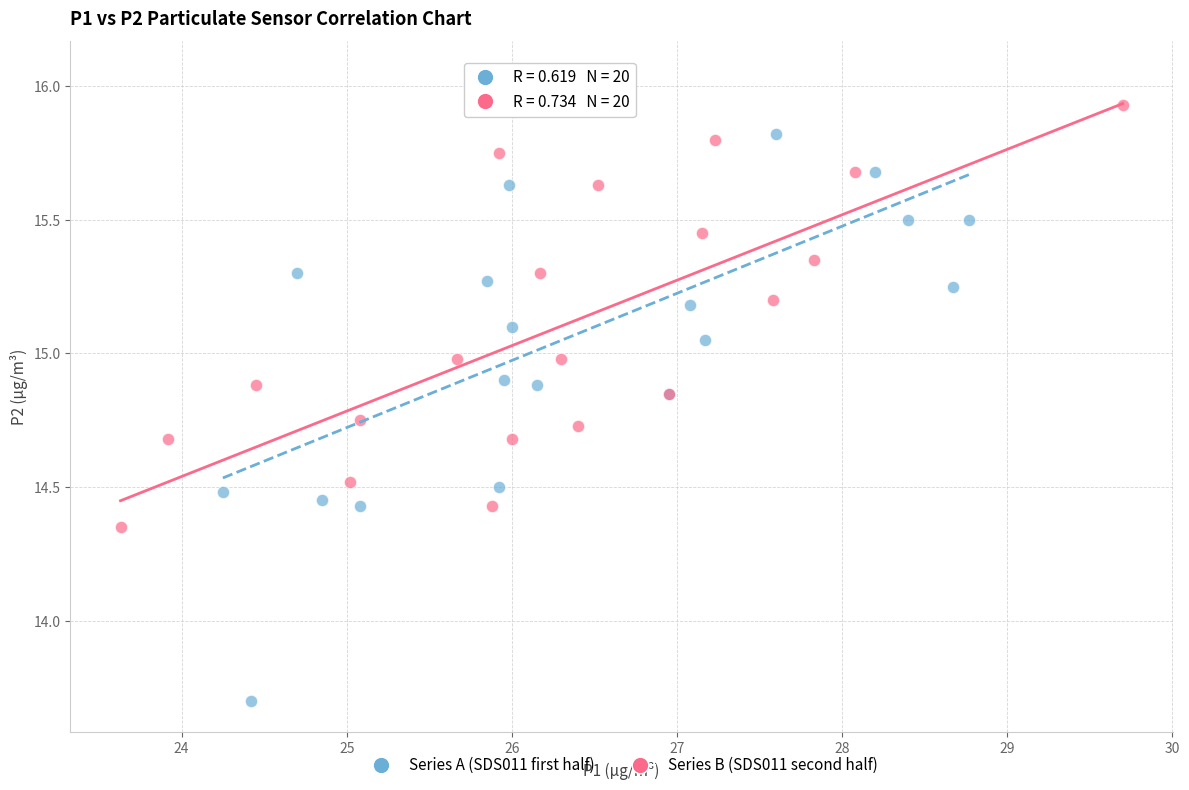

Which series contains the highest Y value?

Series A (SDS011 first half)